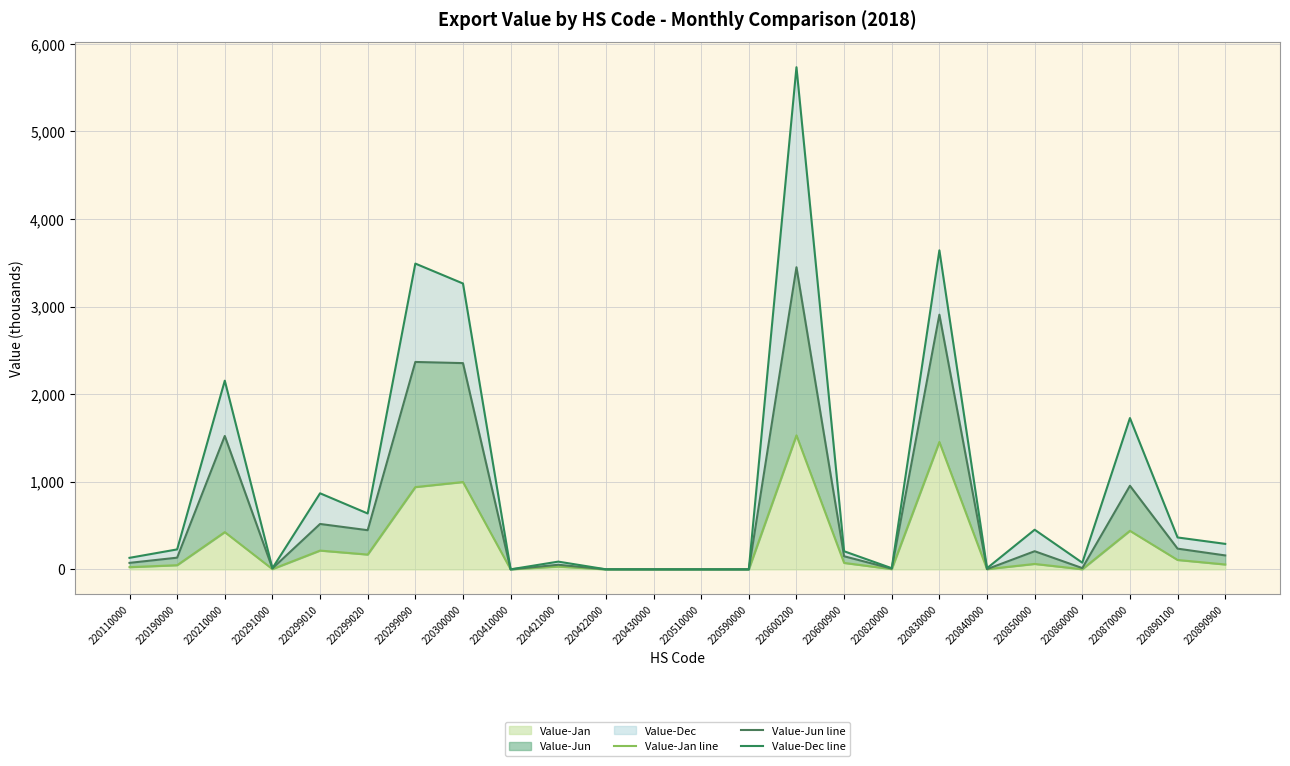

What is the difference between the Value-Jan line values at 220850000 and 220870000?

378.2